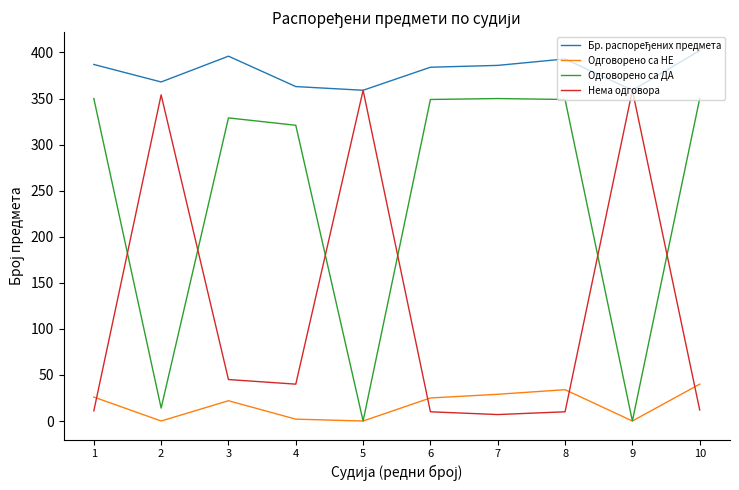

The value of Одговорено са ДА at 7 is 350. True or false?

True